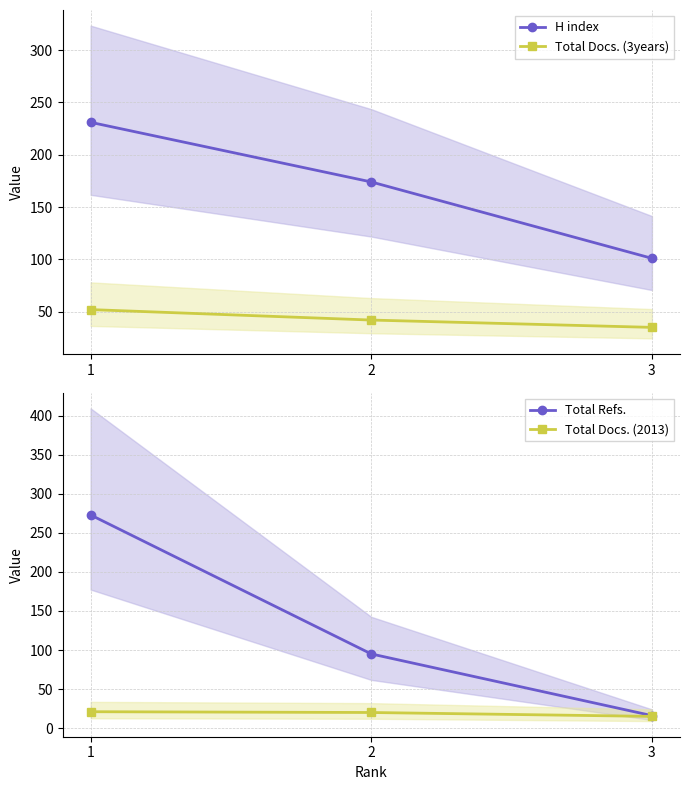

Reading left to right, what are all the values shown in this chart?

H index: 1=231	2=174	3=101
Total Docs. (3years): 1=52	2=42	3=35
Total Refs.: 1=273	2=95	3=16
Total Docs. (2013): 1=21	2=20	3=15